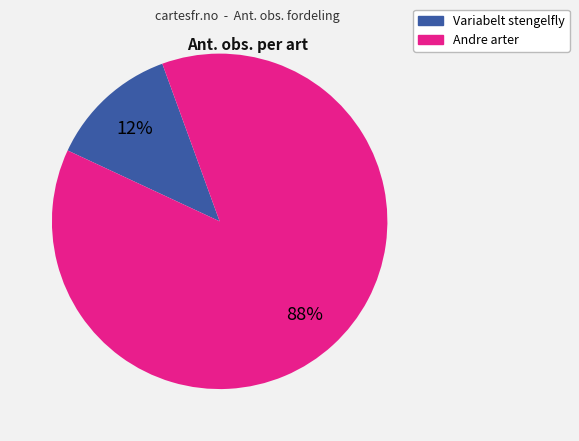

To the nearest percent, what is the combined percentage of Andre arter and Variabelt stengelfly?

100%